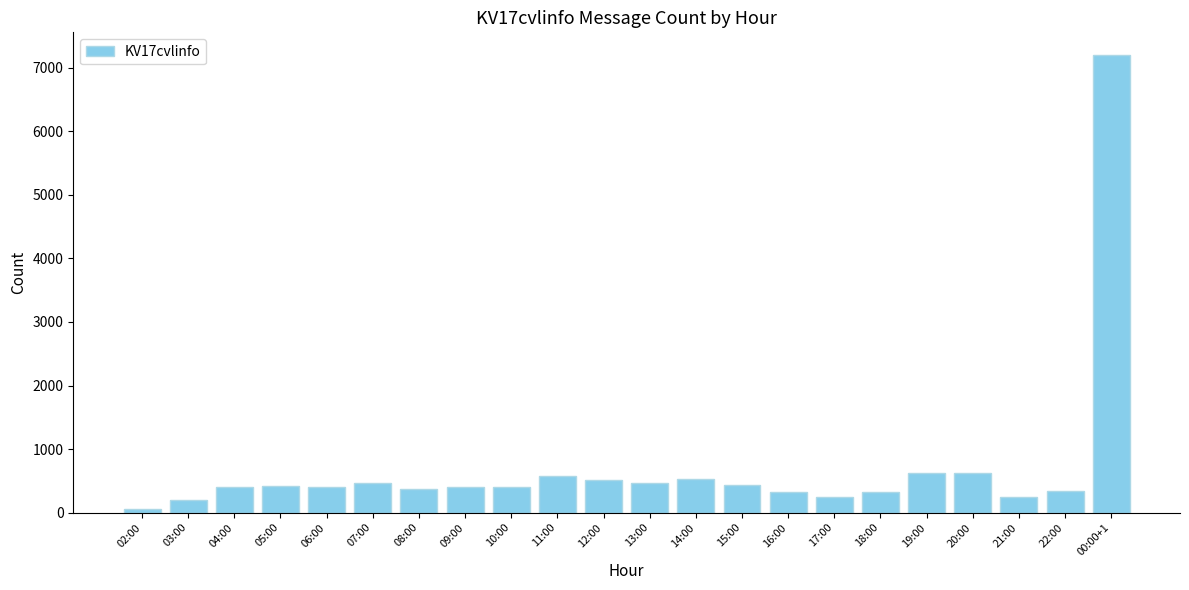

The chart shows a value of 532 at 14:00. True or false?

True